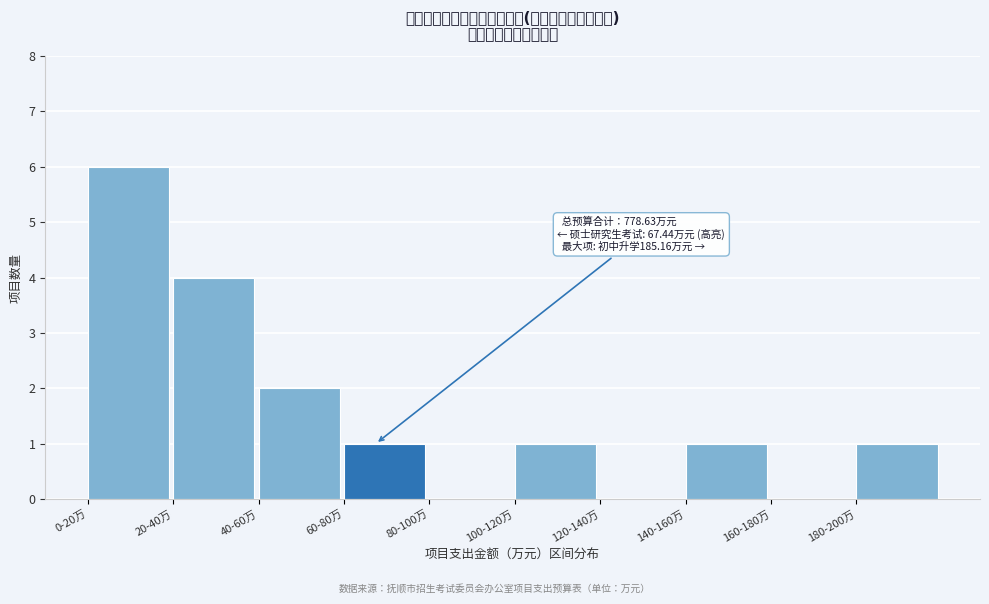

Reading right to left, transcribe all the data shown in this chart.

180-200万=1	160-180万=0	140-160万=1	120-140万=0	100-120万=1	80-100万=0	60-80万=1	40-60万=2	20-40万=4	0-20万=6